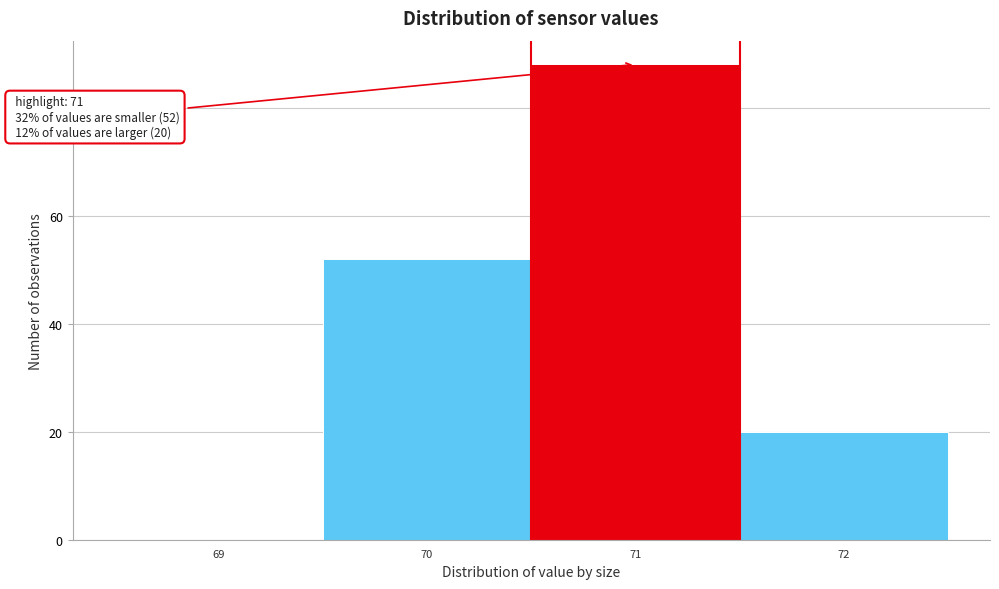

Which range on the x-axis has the tallest bar?

70.5 to 71.5